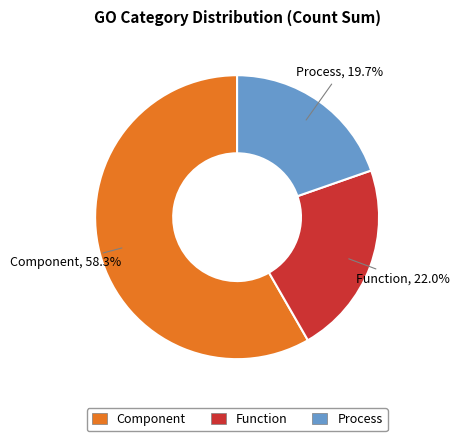

To the nearest percent, what is the difference between the largest and smallest slice percentages?

39%